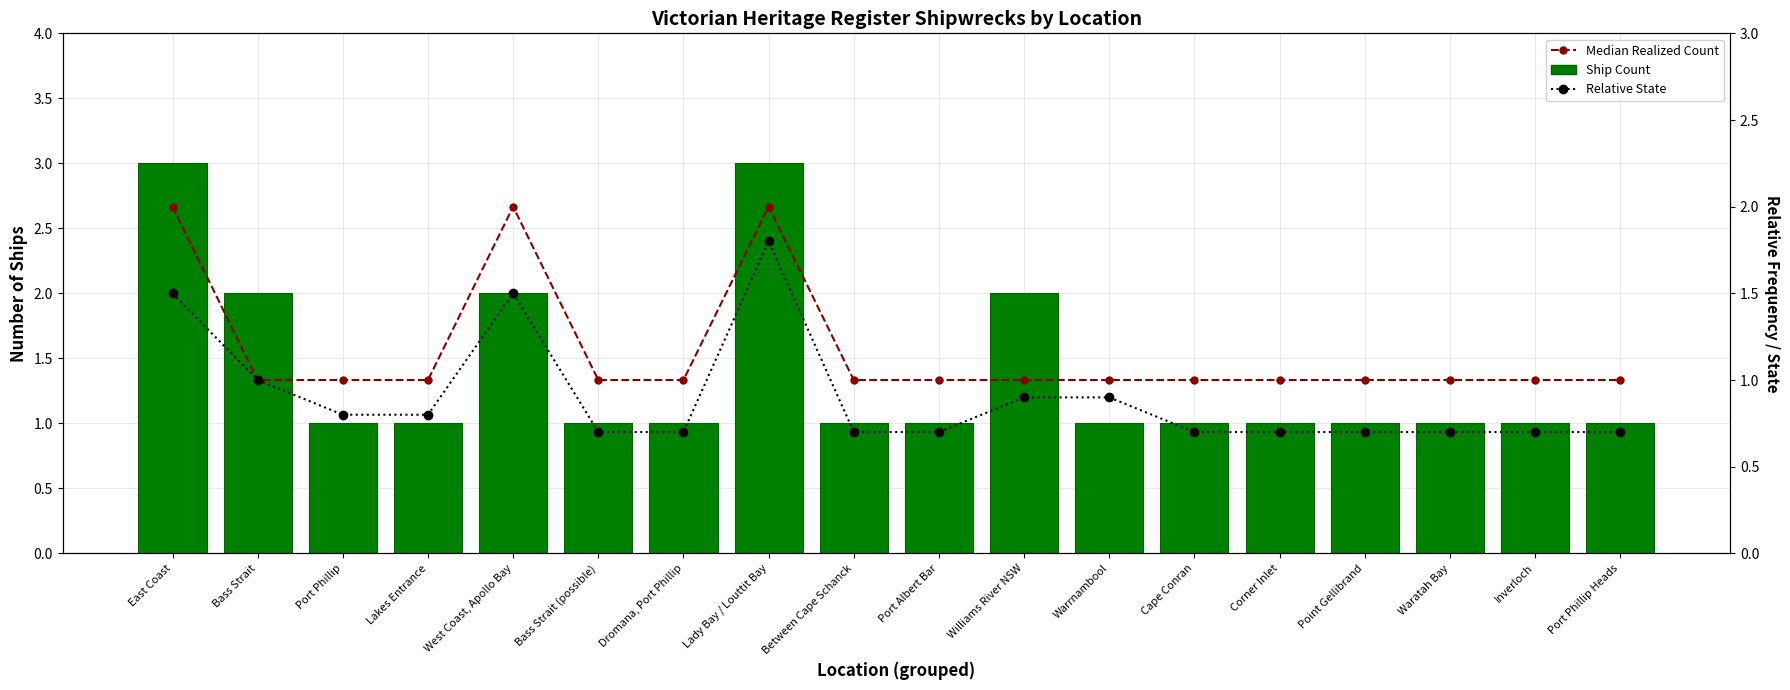

The Median Realized Count series shows 1.5 at Inverloch. True or false?

False